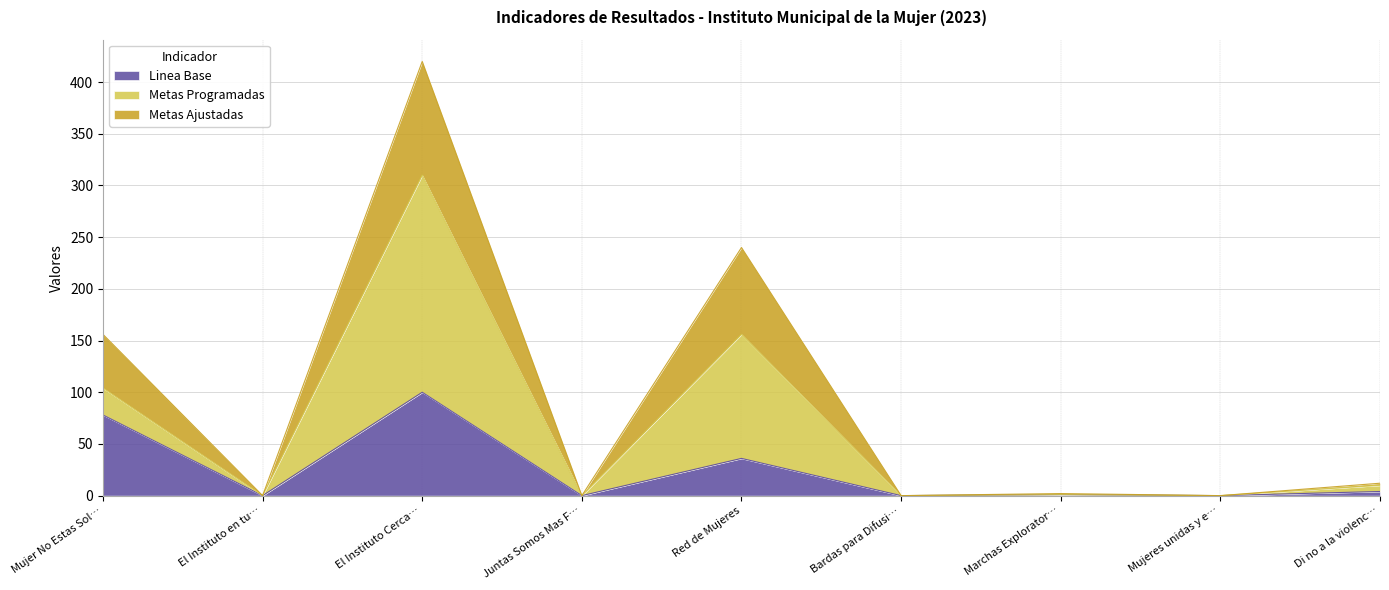

What is the highest value of the Linea Base series?

100